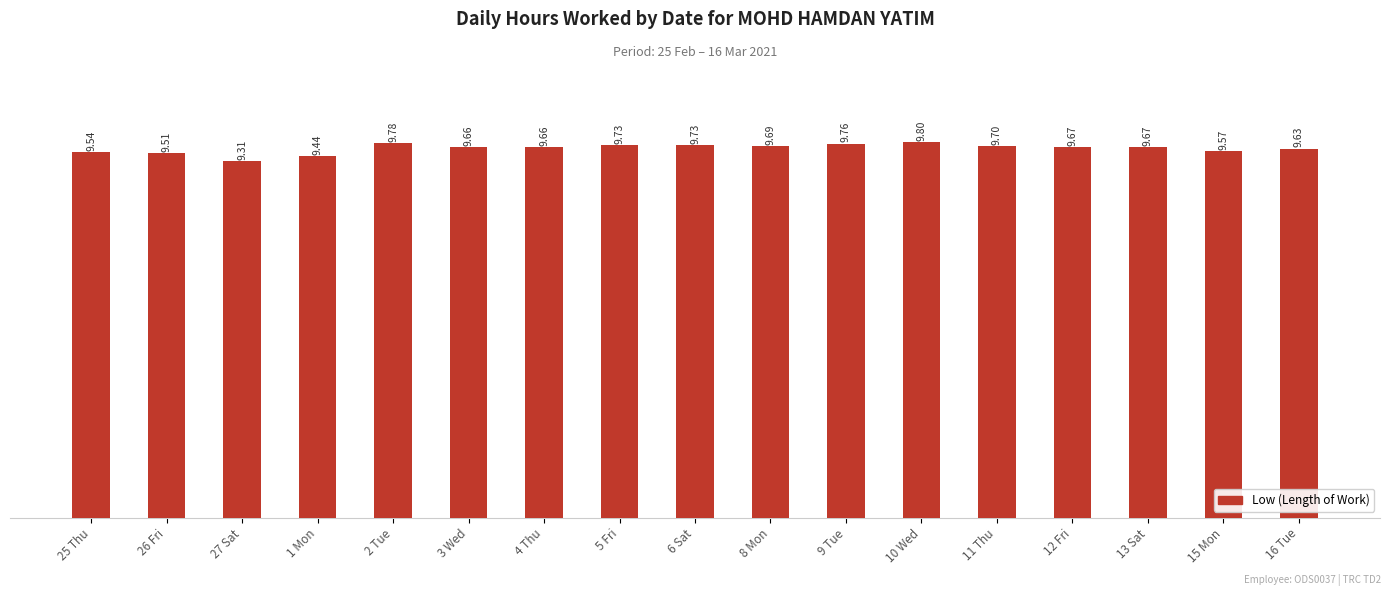

Which has a higher value, 26 Fri or 8 Mon?

8 Mon